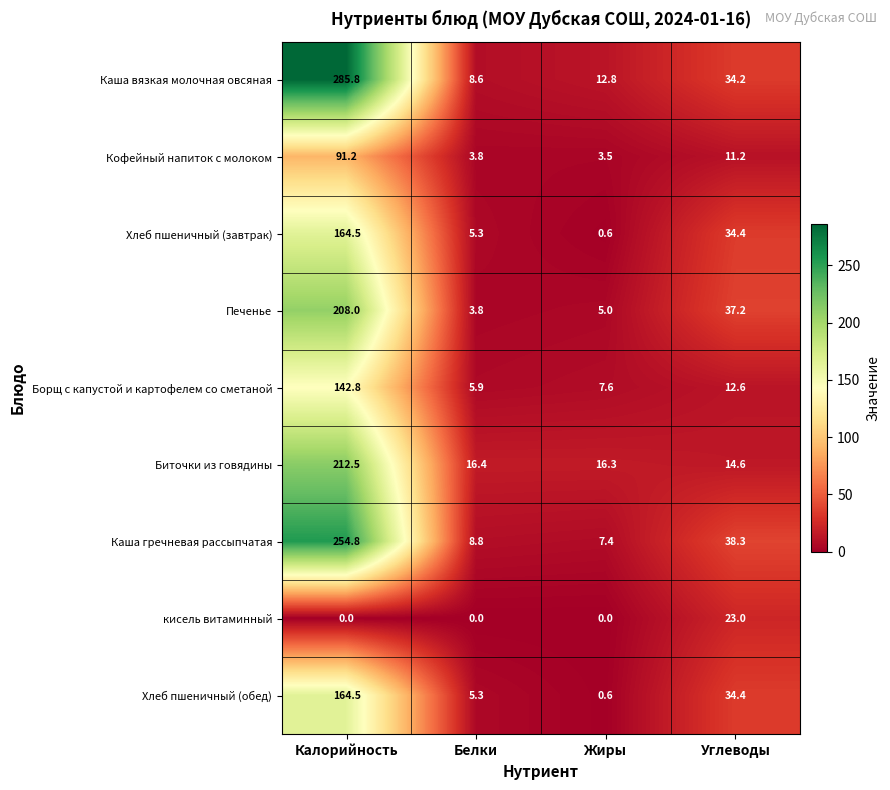

What is the difference between the Каша вязкая молочная овсяная values at Жиры and Углеводы?

21.4